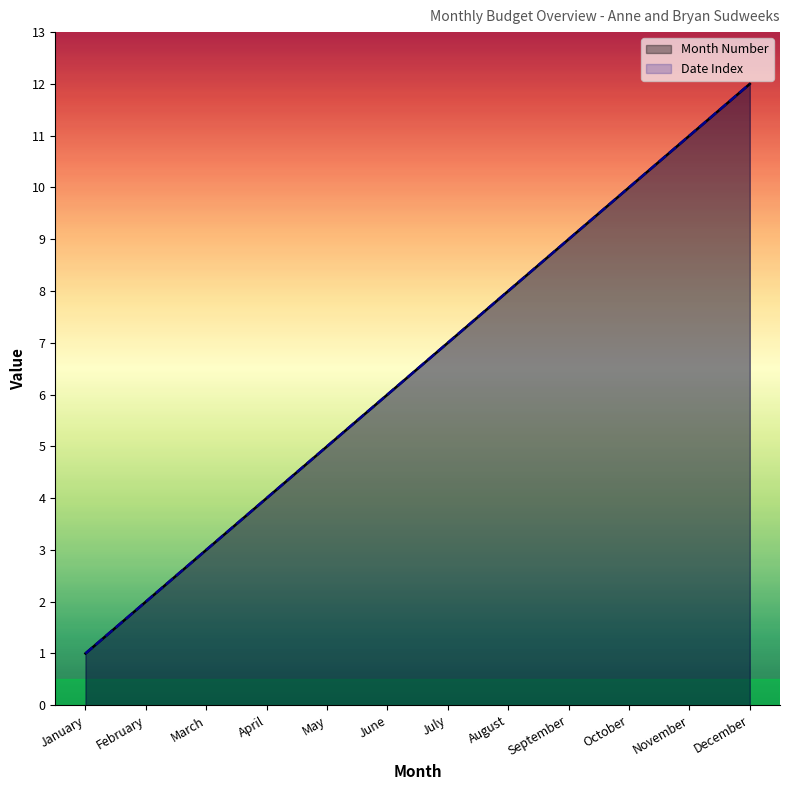

Which category has the lowest value in the Month Number series?

January